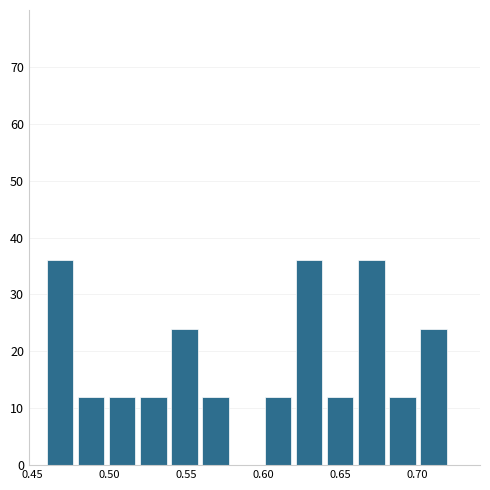

Reading left to right, list every bar in this chart as the range it spans on the x-axis followed by its height. Neither the bar edges nor the heights are printed on the chart, so give them approximately, as read against the axes.

0.46 to 0.48: 36
0.48 to 0.50: 12
0.50 to 0.52: 12
0.52 to 0.54: 12
0.54 to 0.56: 24
0.56 to 0.58: 12
0.58 to 0.60: 0
0.60 to 0.62: 12
0.62 to 0.64: 36
0.64 to 0.66: 12
0.66 to 0.68: 36
0.68 to 0.70: 12
0.70 to 0.72: 24